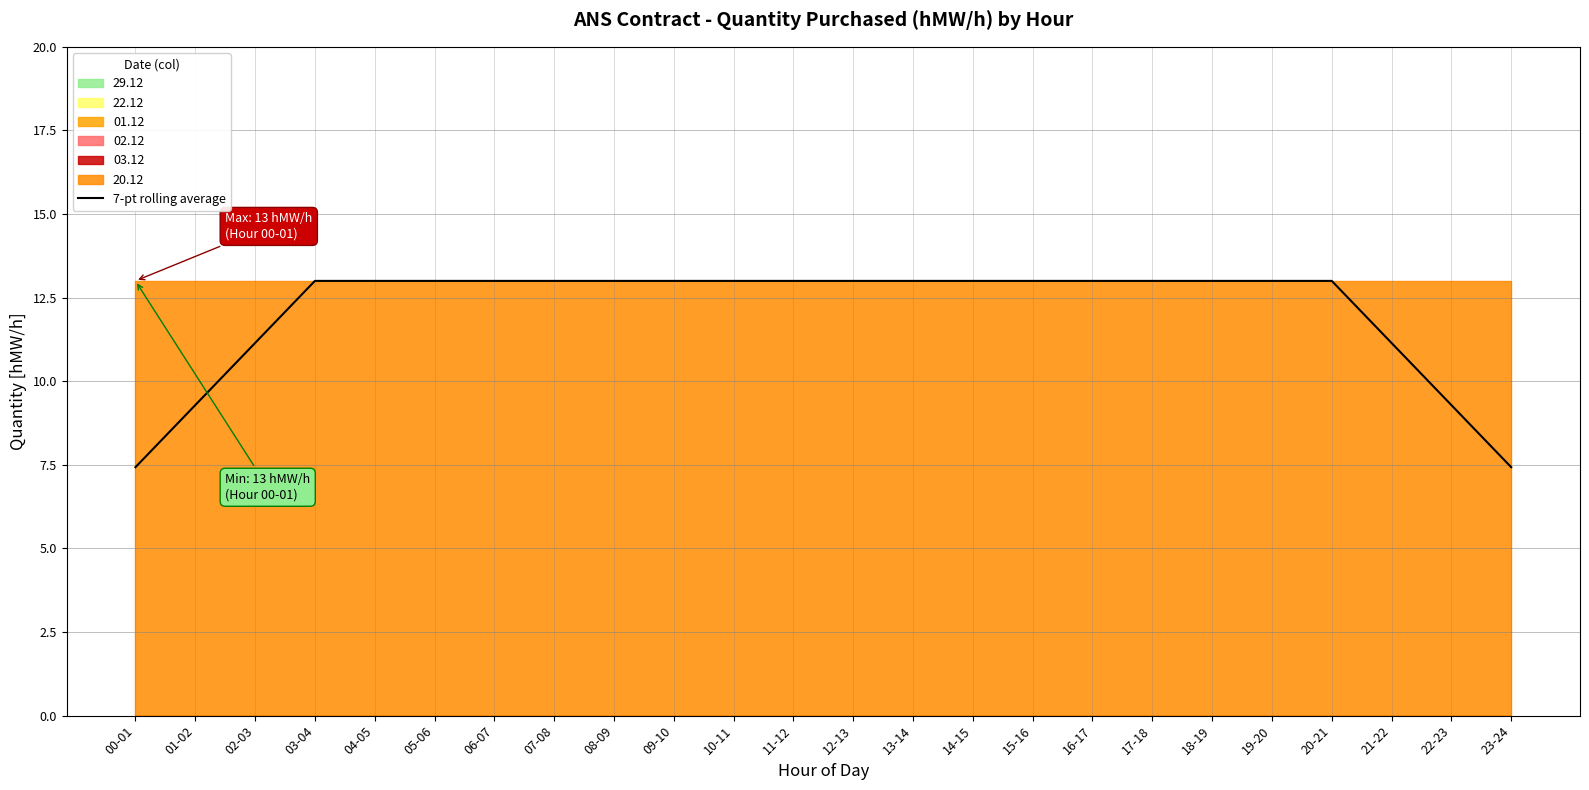

What is the sum of all values?

289.7